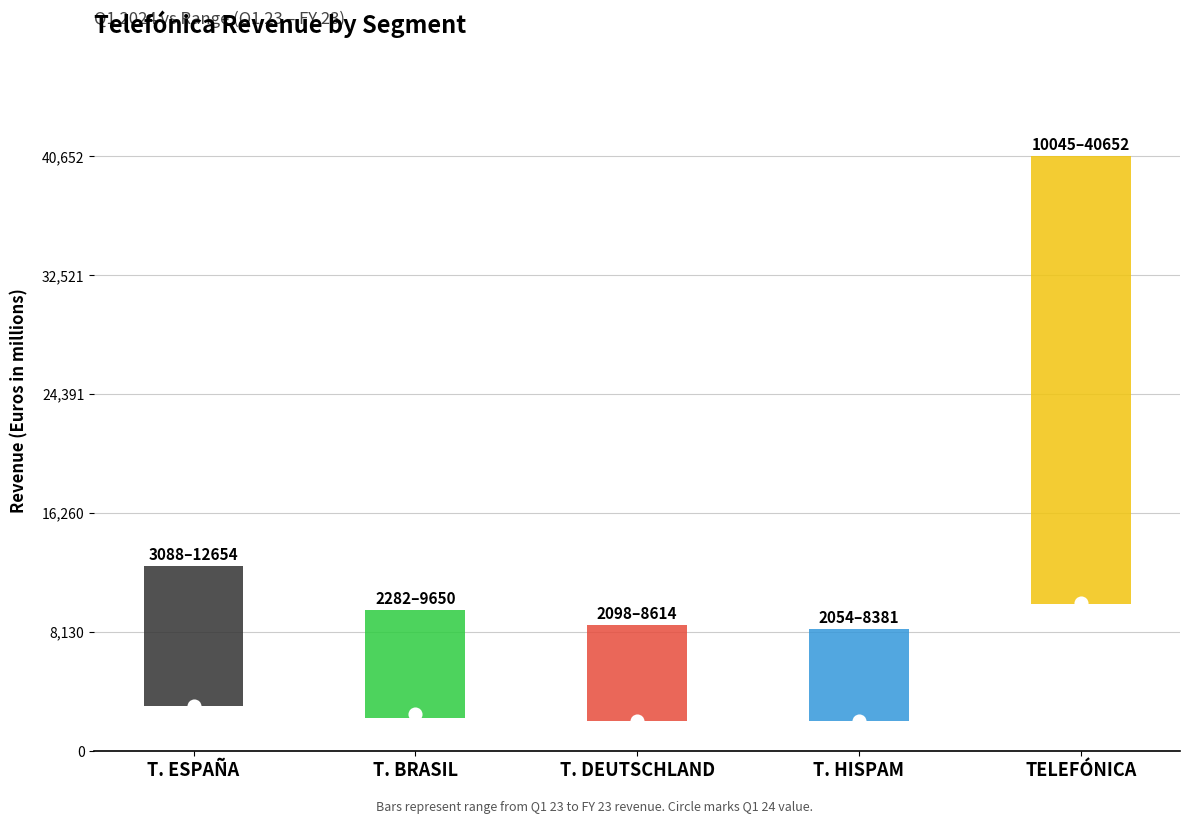

What are all the series names shown in the legend?

Q1 23, FY 23, Q1 24